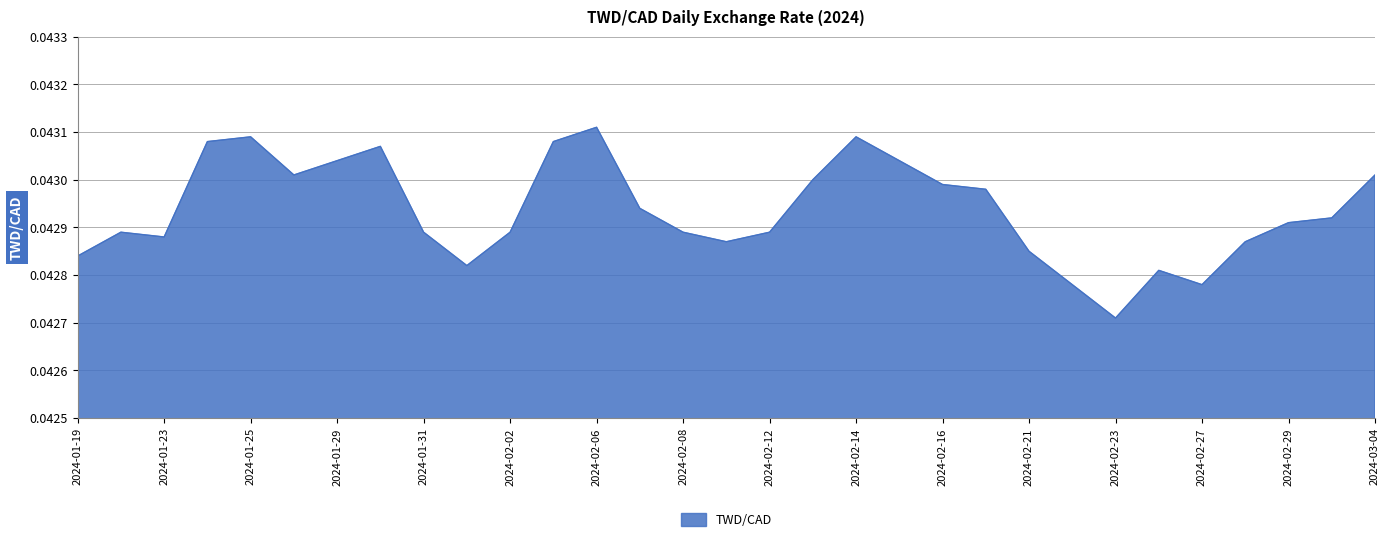

True or false: there are more than 1 points higher than both neighbors.

True